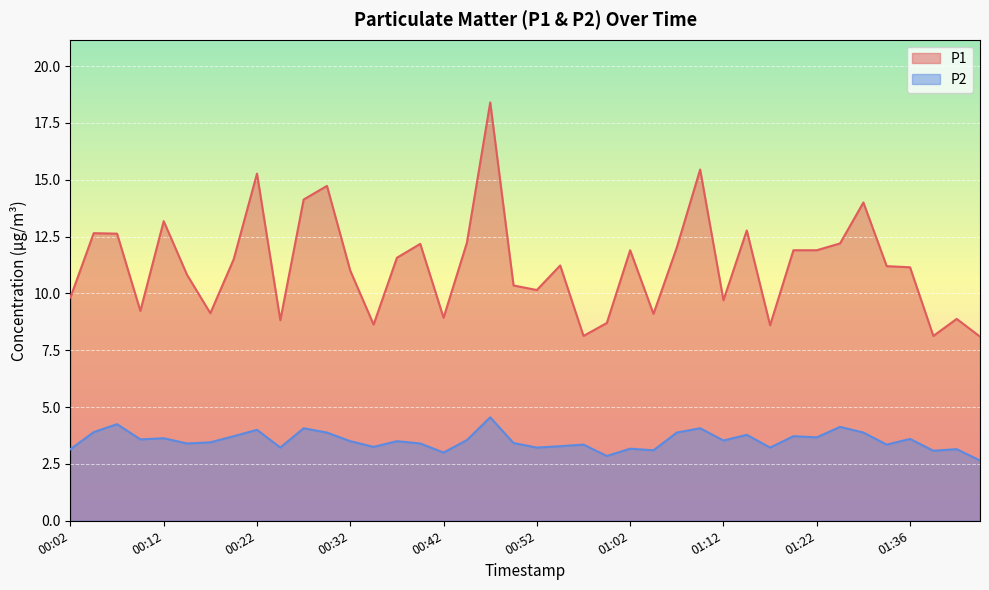

What is the difference between the second highest and second lowest values in the P2 series?

1.4